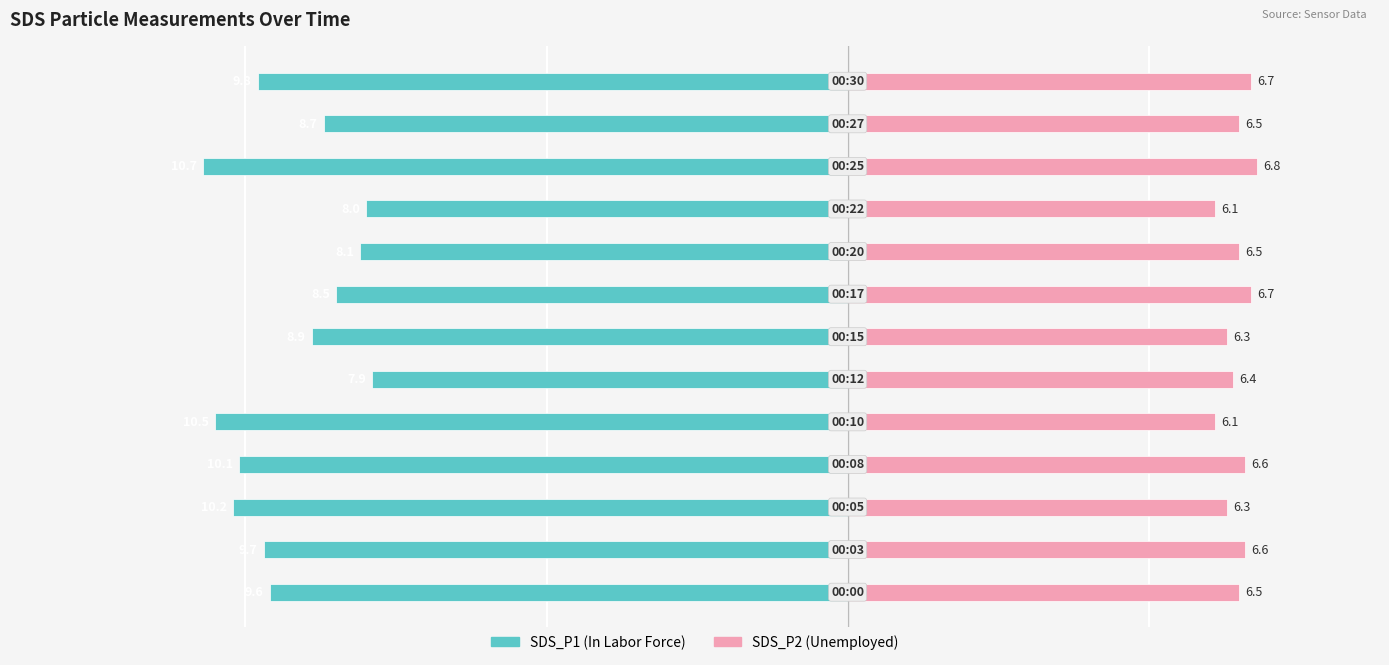

Between 4 and 3, which is larger?

3